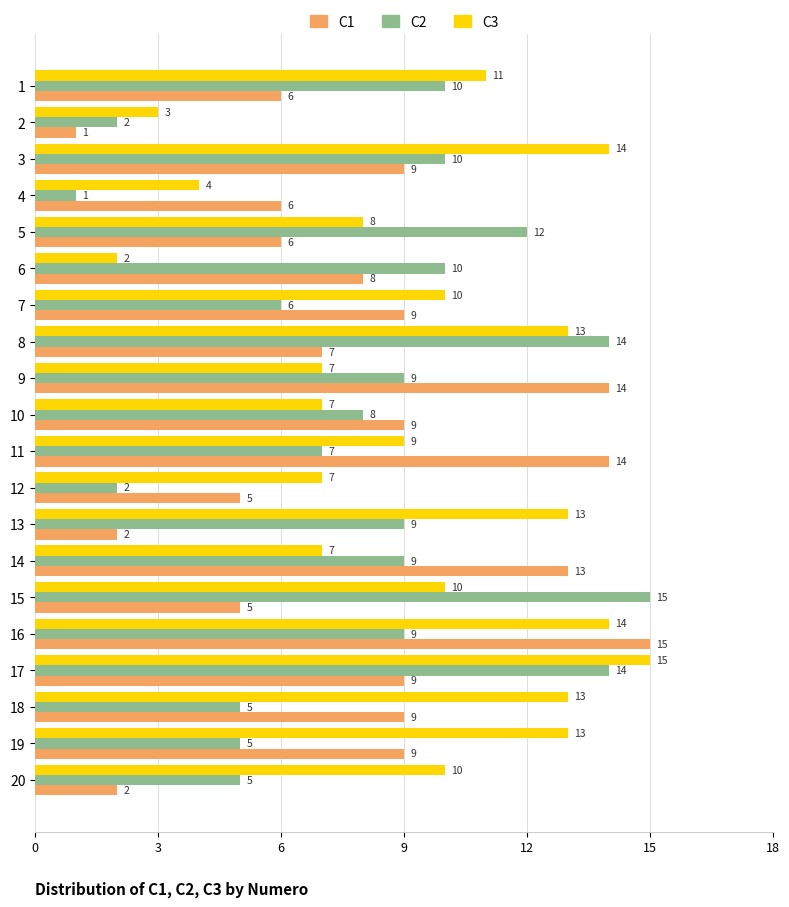

At 15, list the series in order from largest to smallest.

C2, C3, C1